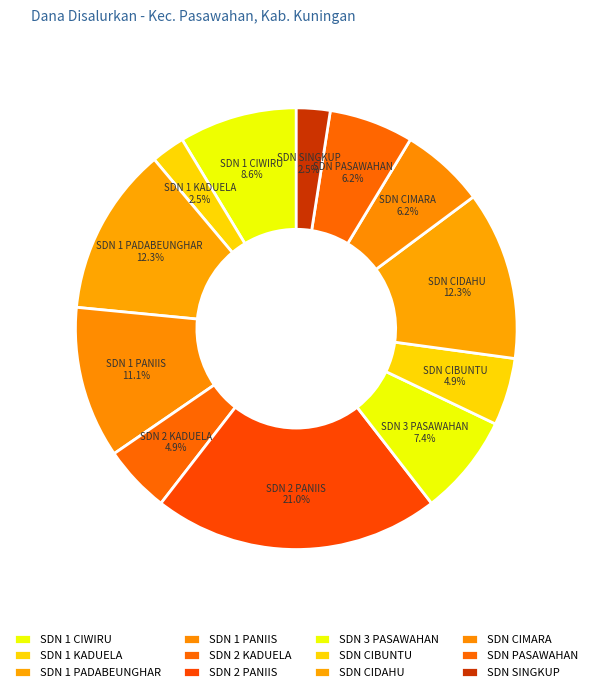

What is the largest slice in the pie chart?

SD NEGERI 2 PANIIS